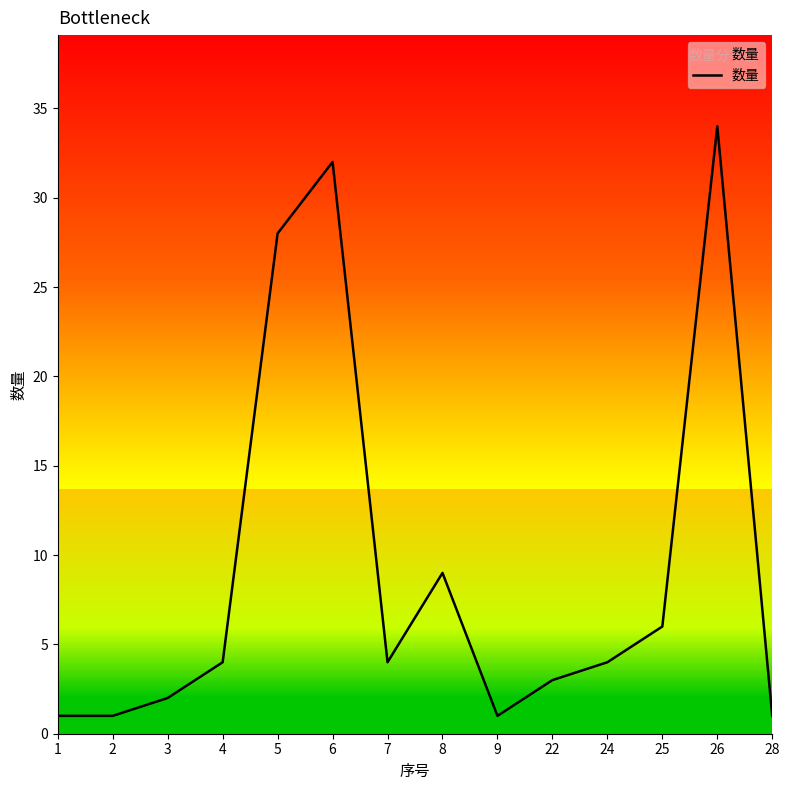

Reading left to right, extract all data points from this chart.

1	1	2	4	28	32	4	9	1	3	4	6	34	1